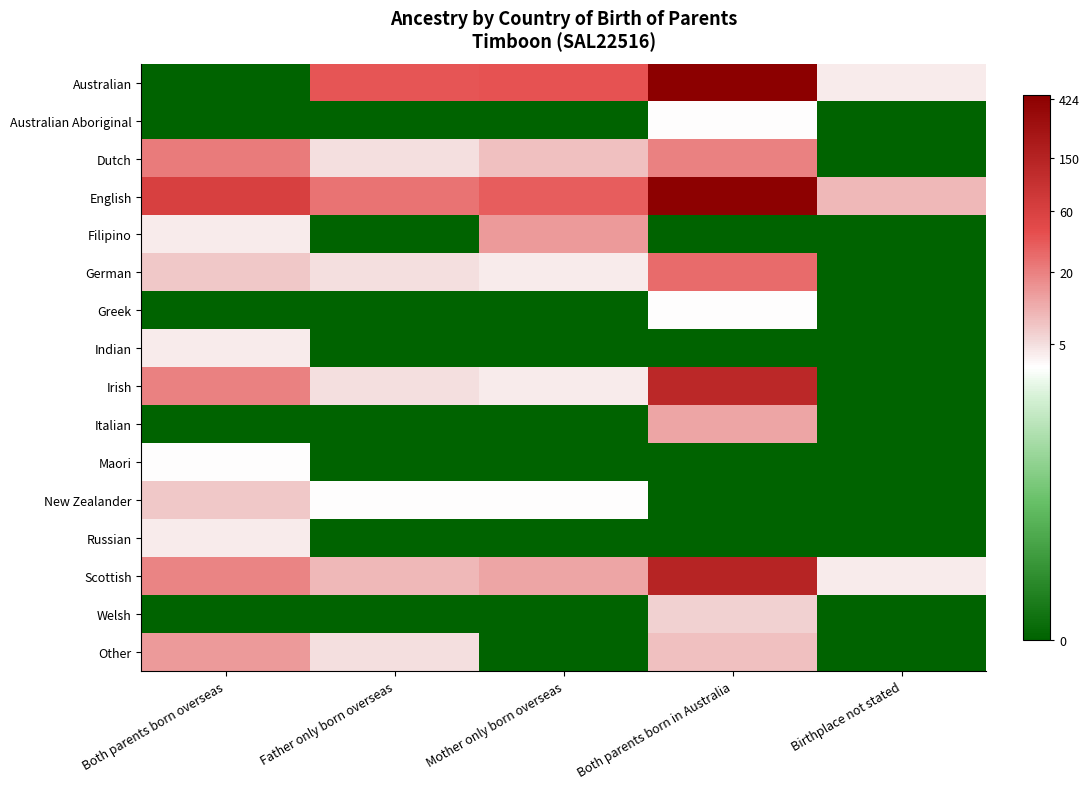

Reading left to right, transcribe all the data shown in this chart.

Australian: Both parents born overseas=0.0	Father only born overseas=3.6	Mother only born overseas=3.7	Both parents born in Australia=6.1	Birthplace not stated=1.6
Australian Aboriginal: Both parents born overseas=0.0	Father only born overseas=0.0	Mother only born overseas=0.0	Both parents born in Australia=1.4	Birthplace not stated=0.0
Dutch: Both parents born overseas=3.1	Father only born overseas=1.8	Mother only born overseas=2.2	Both parents born in Australia=3.0	Birthplace not stated=0.0
English: Both parents born overseas=4.1	Father only born overseas=3.2	Mother only born overseas=3.5	Both parents born in Australia=6.1	Birthplace not stated=2.3
Filipino: Both parents born overseas=1.6	Father only born overseas=0.0	Mother only born overseas=2.7	Both parents born in Australia=0.0	Birthplace not stated=0.0
German: Both parents born overseas=2.1	Father only born overseas=1.8	Mother only born overseas=1.6	Both parents born in Australia=3.3	Birthplace not stated=0.0
Greek: Both parents born overseas=0.0	Father only born overseas=0.0	Mother only born overseas=0.0	Both parents born in Australia=1.4	Birthplace not stated=0.0
Indian: Both parents born overseas=1.6	Father only born overseas=0.0	Mother only born overseas=0.0	Both parents born in Australia=0.0	Birthplace not stated=0.0
Irish: Both parents born overseas=3.0	Father only born overseas=1.8	Mother only born overseas=1.6	Both parents born in Australia=4.8	Birthplace not stated=0.0
Italian: Both parents born overseas=0.0	Father only born overseas=0.0	Mother only born overseas=0.0	Both parents born in Australia=2.6	Birthplace not stated=0.0
Maori: Both parents born overseas=1.4	Father only born overseas=0.0	Mother only born overseas=0.0	Both parents born in Australia=0.0	Birthplace not stated=0.0
New Zealander: Both parents born overseas=2.1	Father only born overseas=1.4	Mother only born overseas=1.4	Both parents born in Australia=0.0	Birthplace not stated=0.0
Russian: Both parents born overseas=1.6	Father only born overseas=0.0	Mother only born overseas=0.0	Both parents born in Australia=0.0	Birthplace not stated=0.0
Scottish: Both parents born overseas=3.0	Father only born overseas=2.3	Mother only born overseas=2.6	Both parents born in Australia=5.0	Birthplace not stated=1.6
Welsh: Both parents born overseas=0.0	Father only born overseas=0.0	Mother only born overseas=0.0	Both parents born in Australia=1.9	Birthplace not stated=0.0
Other: Both parents born overseas=2.7	Father only born overseas=1.8	Mother only born overseas=0.0	Both parents born in Australia=2.2	Birthplace not stated=0.0